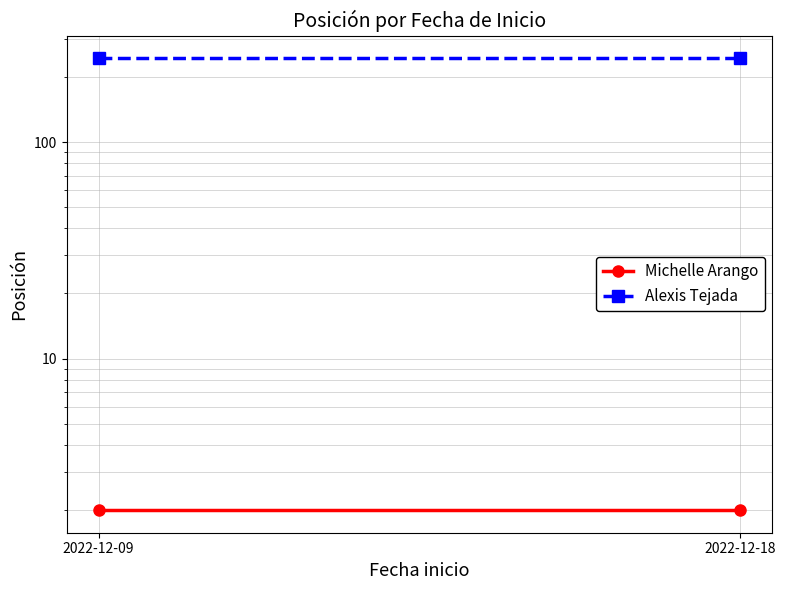

What is the sum of all Michelle Arango values?

4